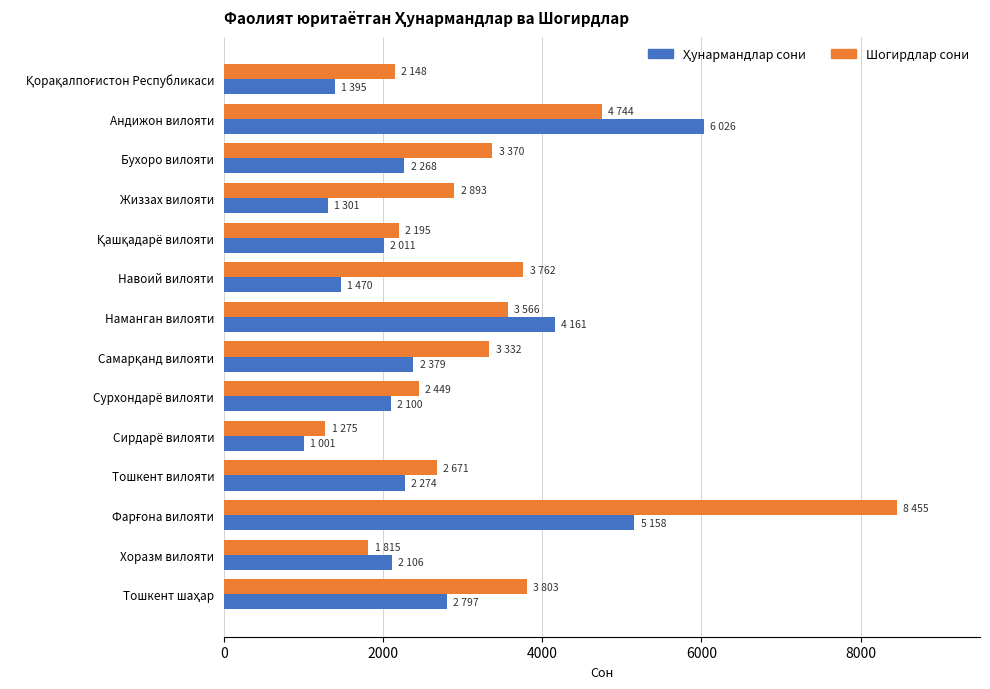

What is the highest value of the Шогирдлар сони series?

8455